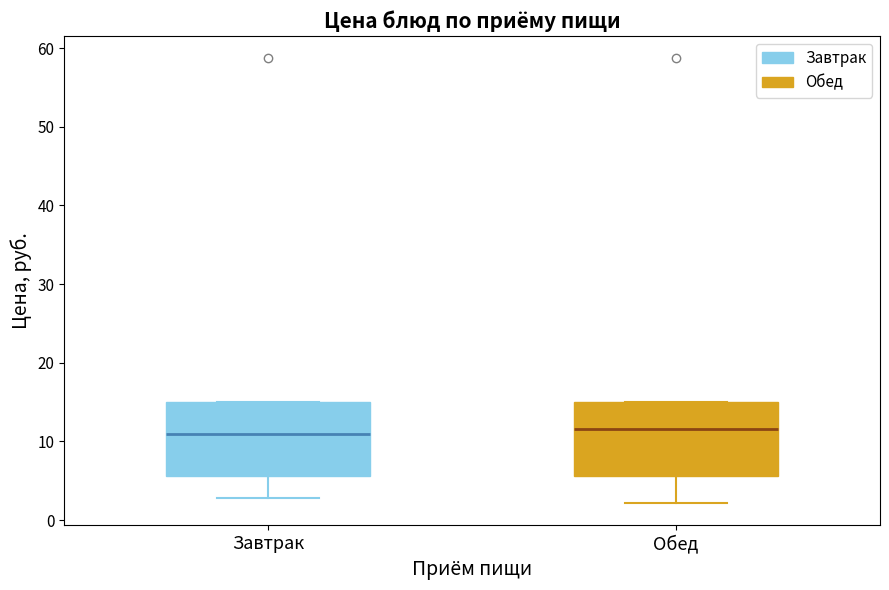

Where is the lower edge of the box for Завтрак on the y-axis? The values are not printed on the chart, so give them approximately, as read against the axis.

6